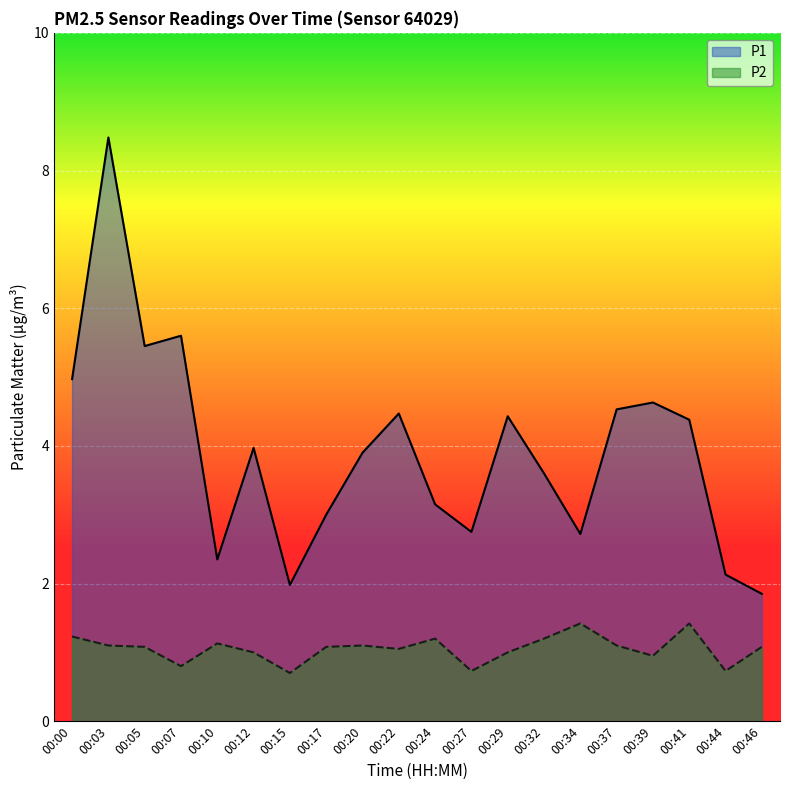

How many data points in P1 are less than 3?

6